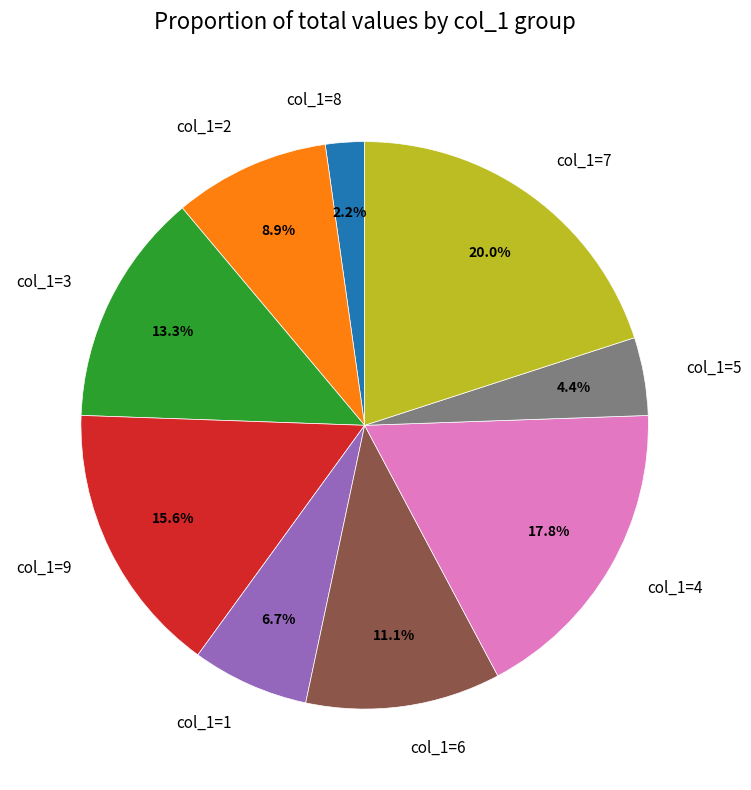

Between col_1=3 and col_1=7, which is larger?

col_1=7